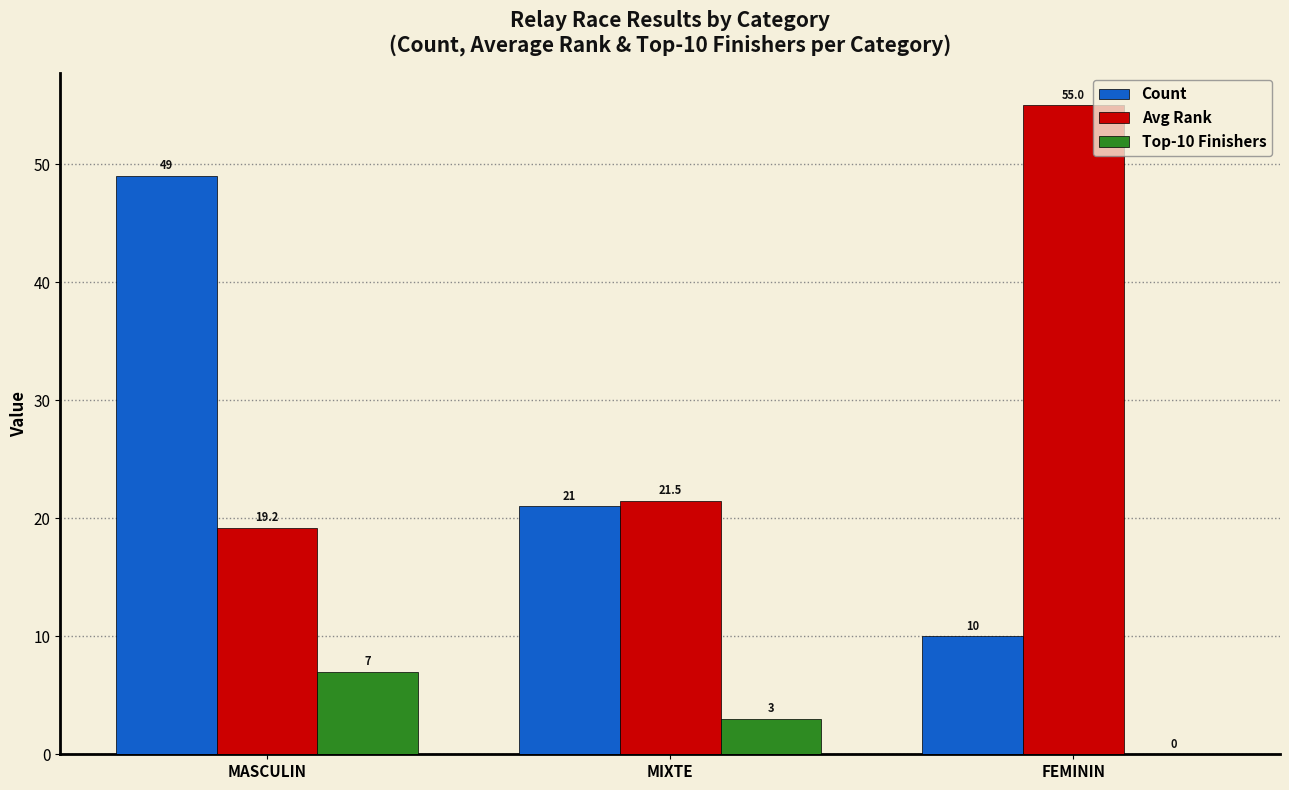

At which category is the sum across all series the highest?

MASCULIN